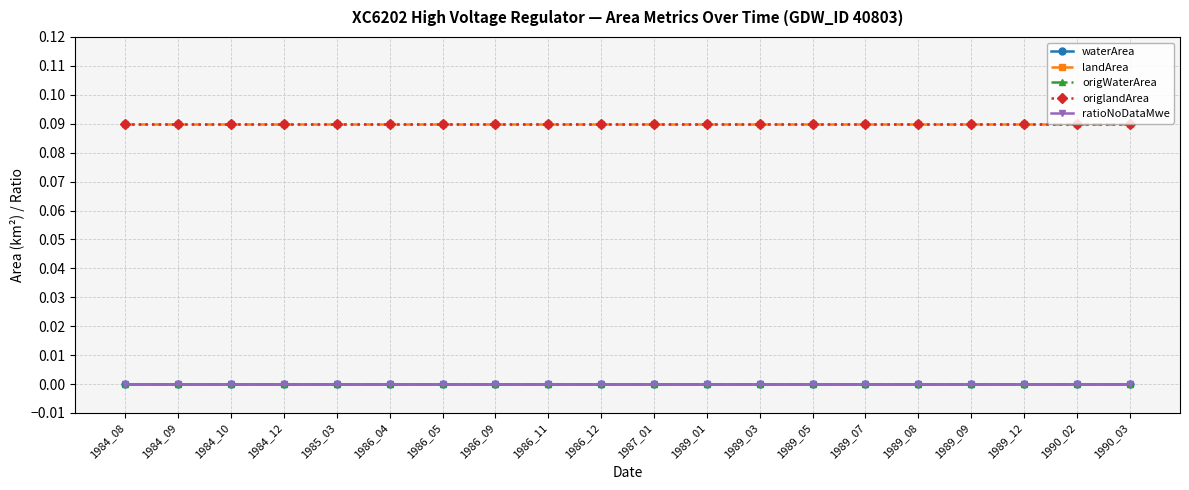

Is the value of waterArea at 1984_10 greater than the value of origWaterArea at 1984_10?

No